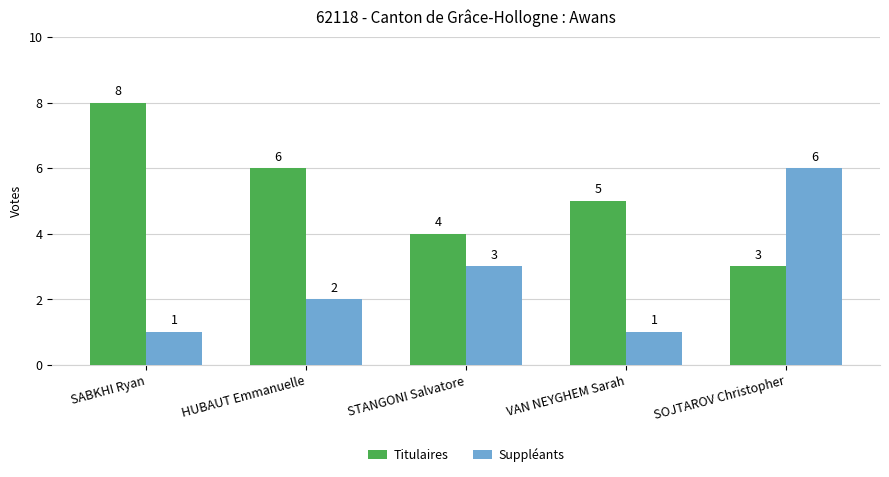

Between SABKHI Ryan and VAN NEYGHEM Sarah, which series saw the biggest shift?

Titulaires